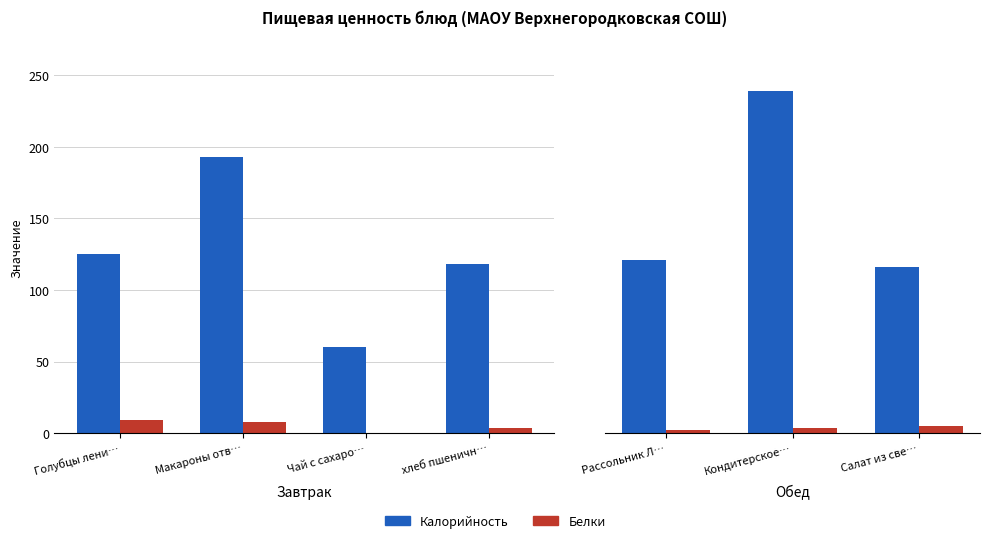

What is the average value of the Калорийность series?

159